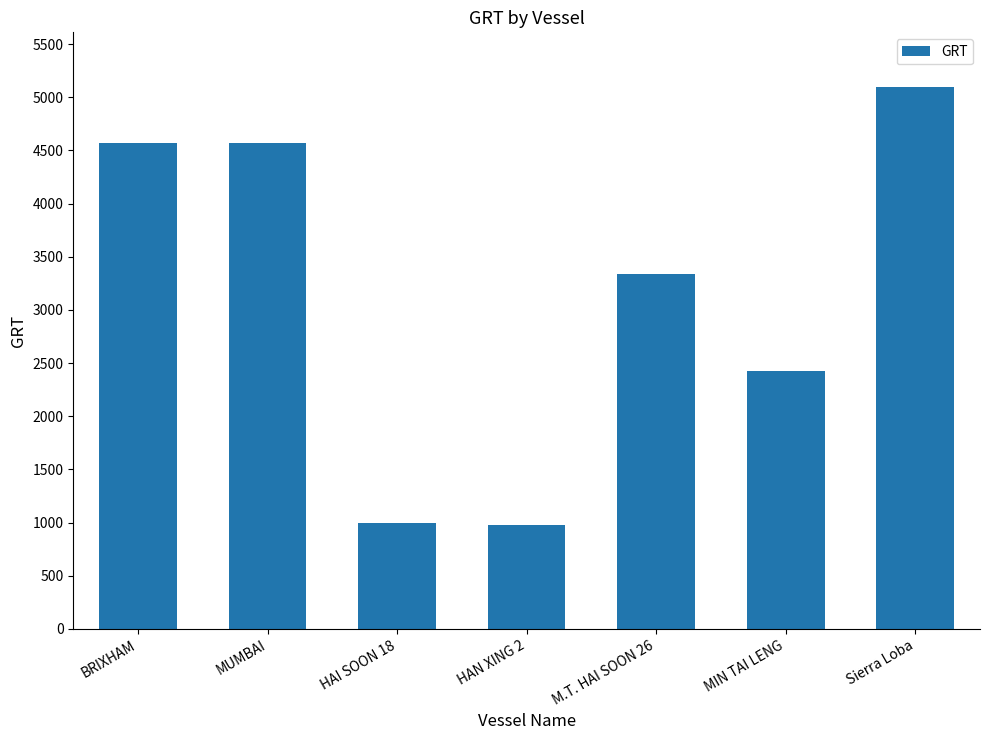

True or false: the data shows 975 at HAN XING 2.

True